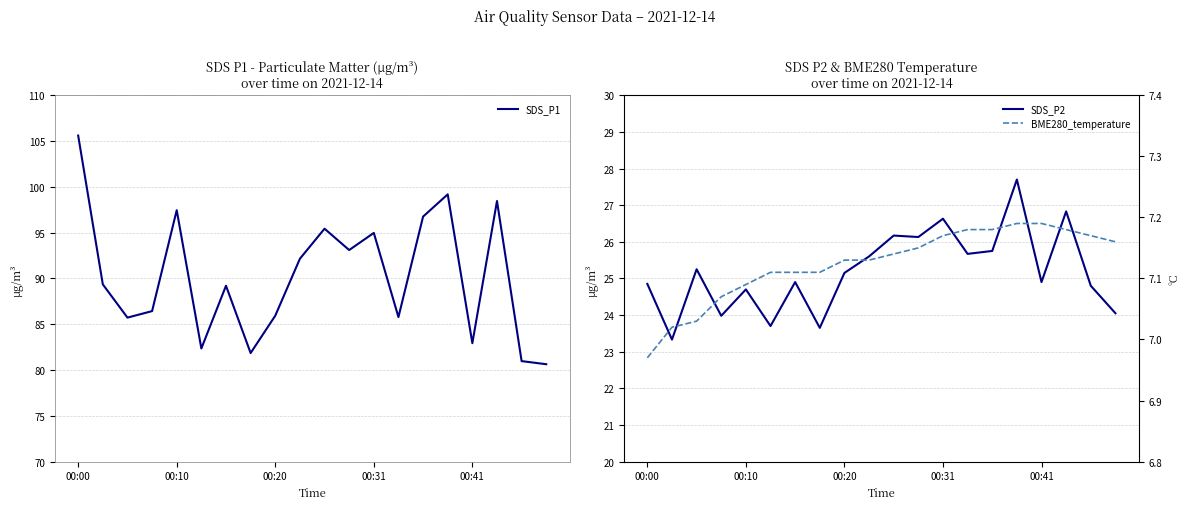

The BME280_temperature series shows 3.9 at 5. True or false?

False